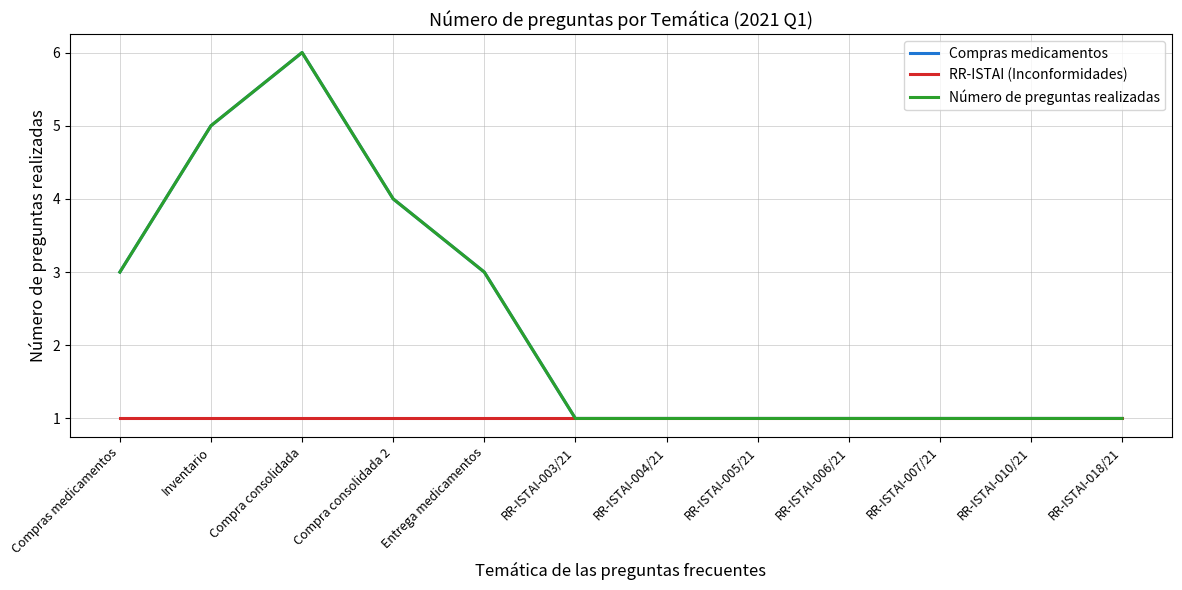

Does the chart have visible grid lines?

Yes